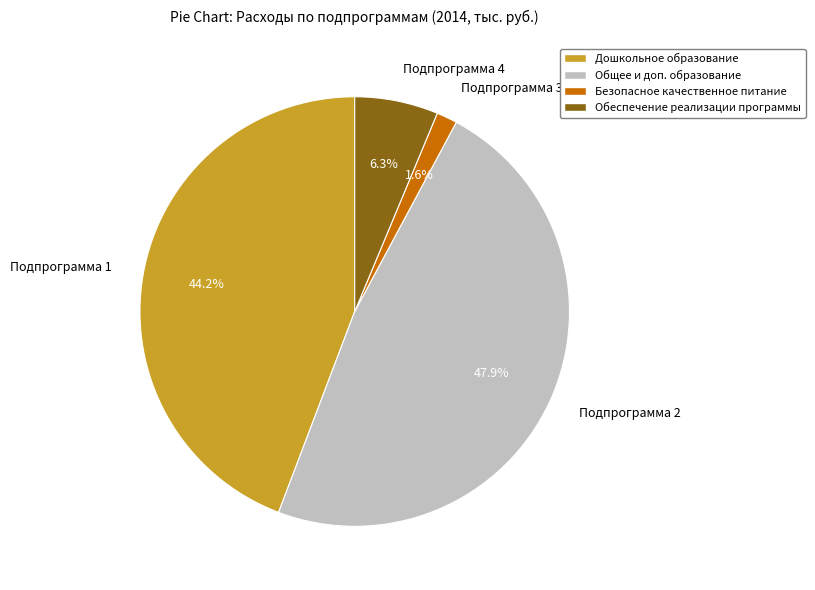

Is there a majority slice in this chart?

No